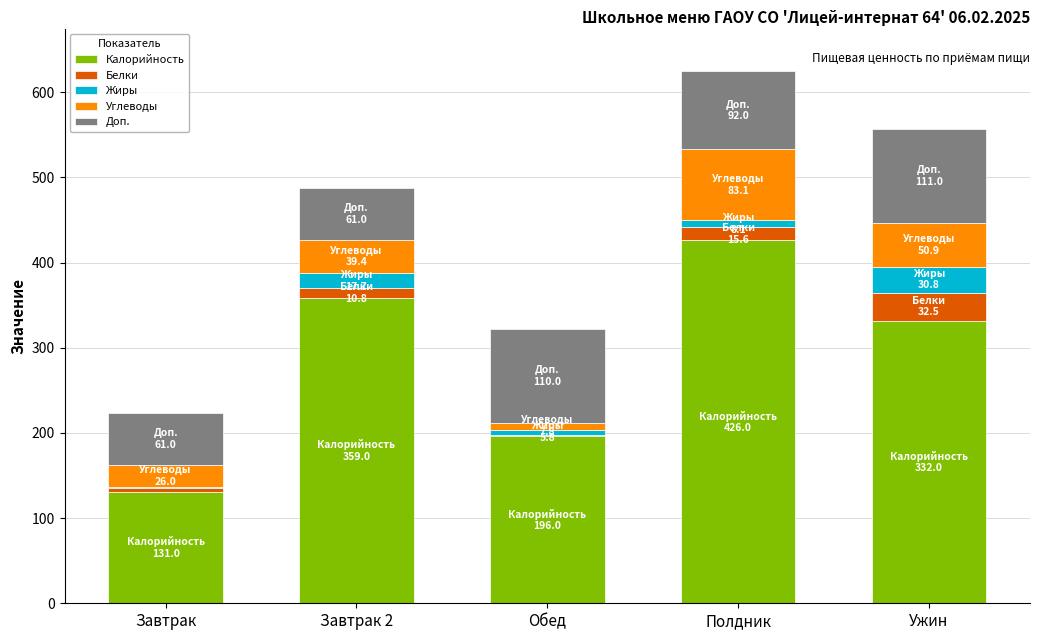

Reading left to right, transcribe the values for Калорийность.

Завтрак=131.0	Завтрак 2=359.0	Обед=196.0	Полдник=426.0	Ужин=332.0